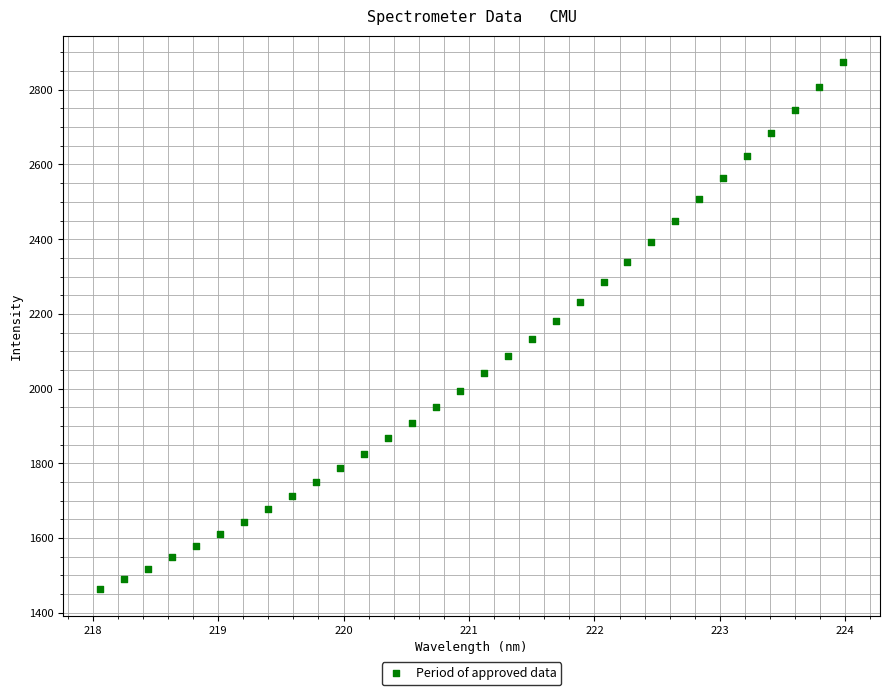

What is the range of Y values (max minus min)?

1412.2